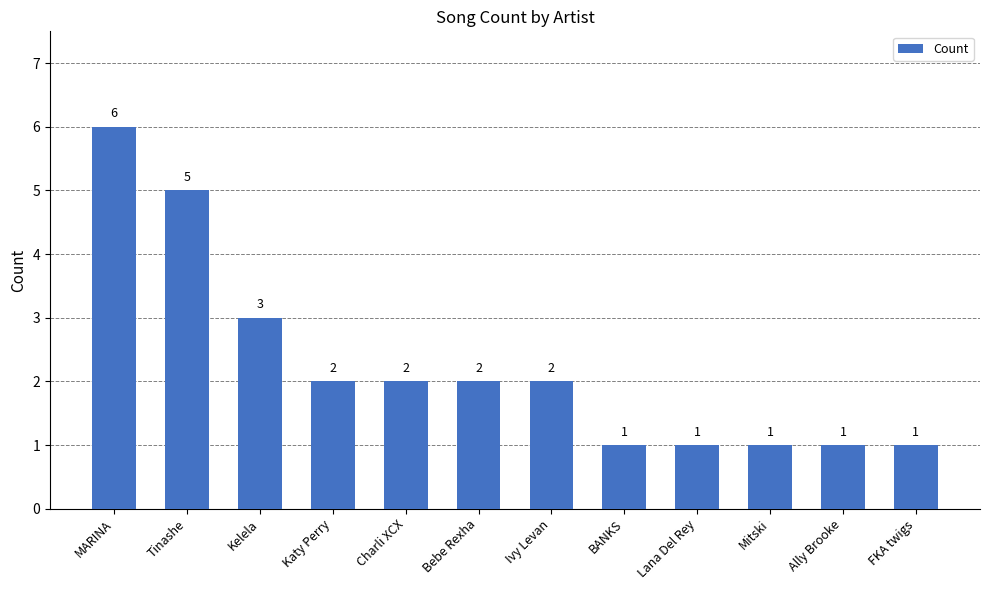

Which label corresponds to the largest value in the chart?

MARINA